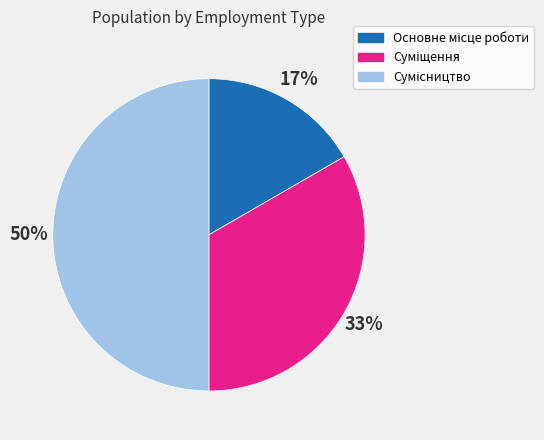

To the nearest percent, what is the average slice percentage?

33%